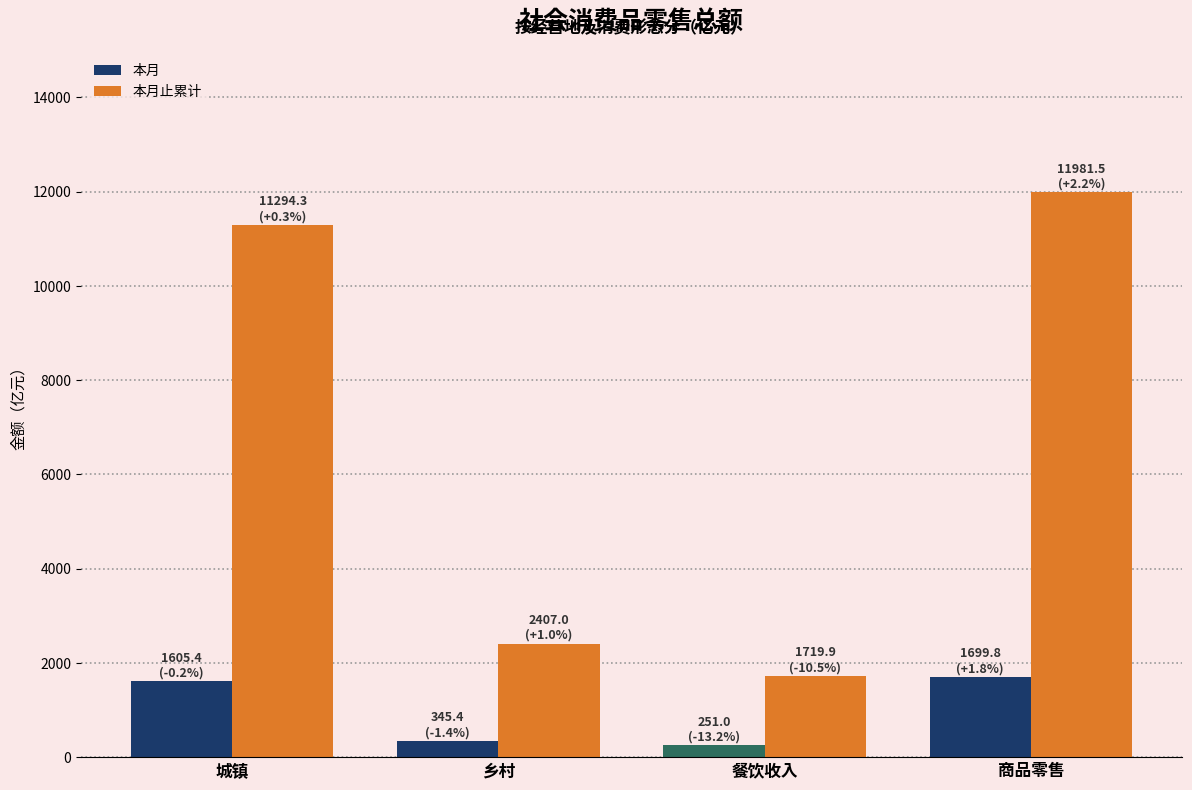

Between 城镇 and 商品零售, which series saw the biggest shift?

本月止累计